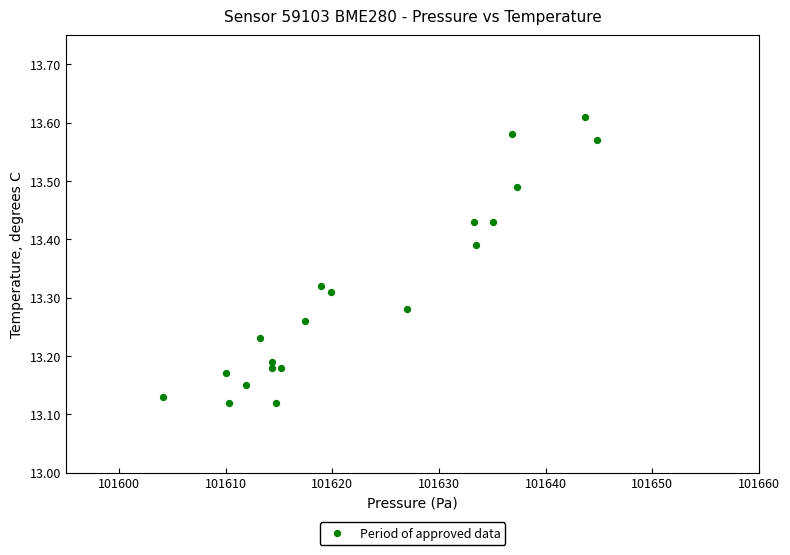

What is the range of Y values (max minus min)?

0.5